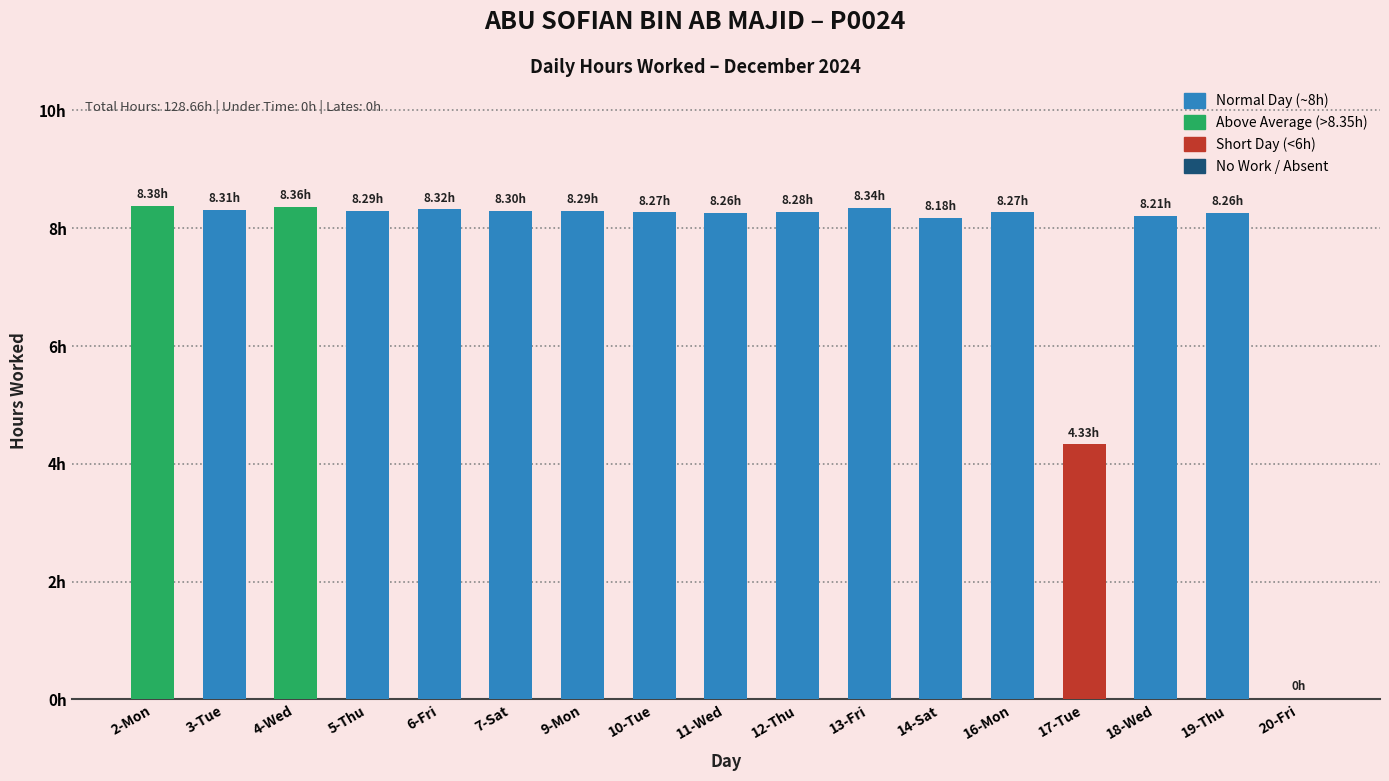

Are the bars horizontal?

No